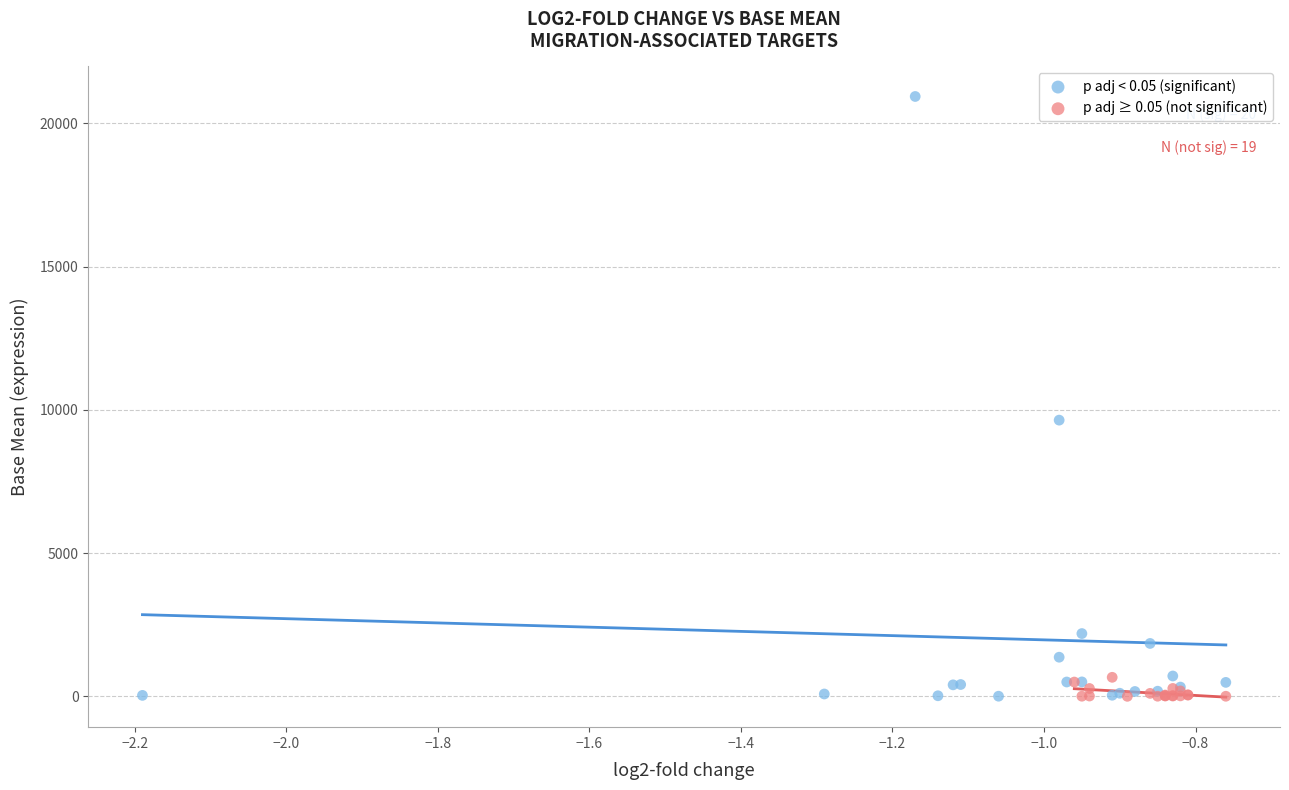

What are all the series names shown in the legend?

p adj < 0.05 (significant), p adj ≥ 0.05 (not significant)